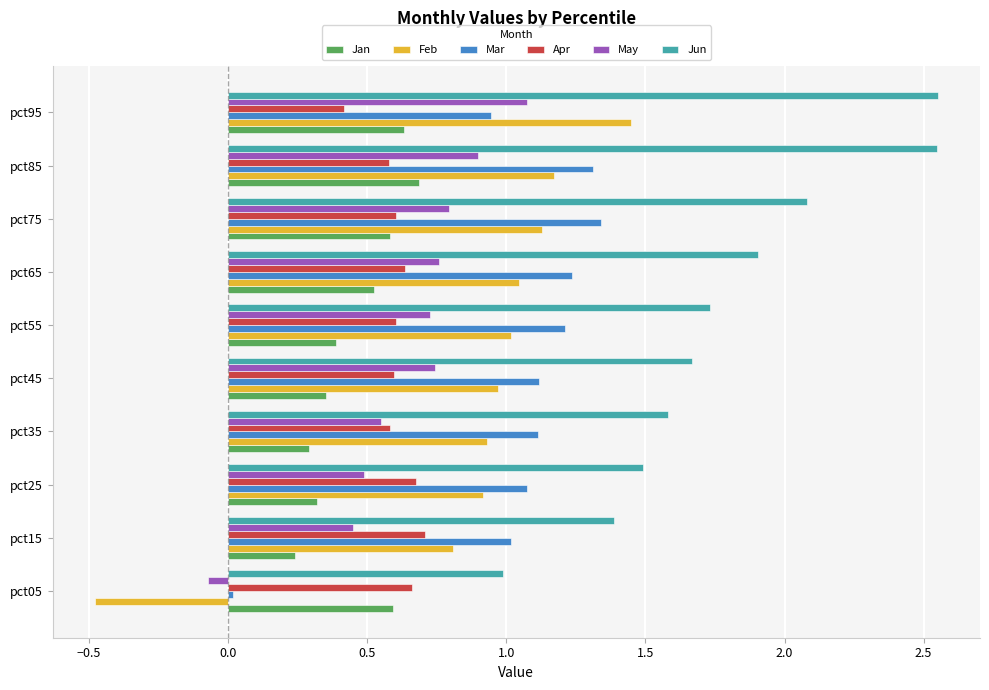

What is the minimum value shown in the chart?

-0.5